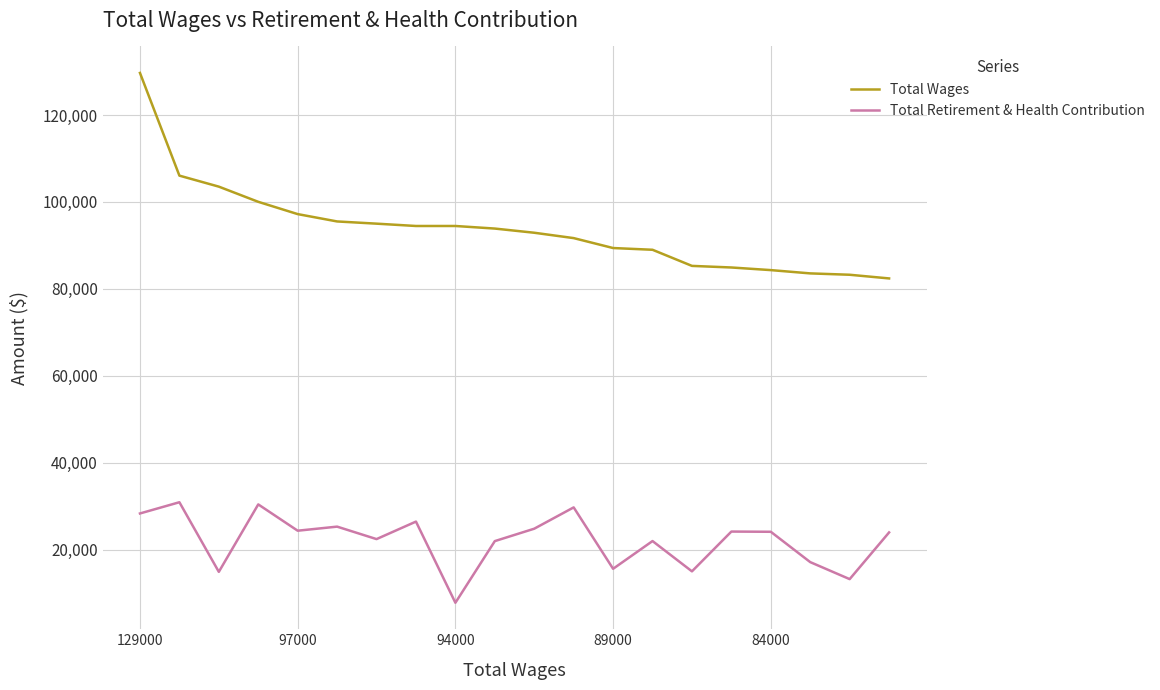

Which series has the largest range (max minus min)?

Total Wages